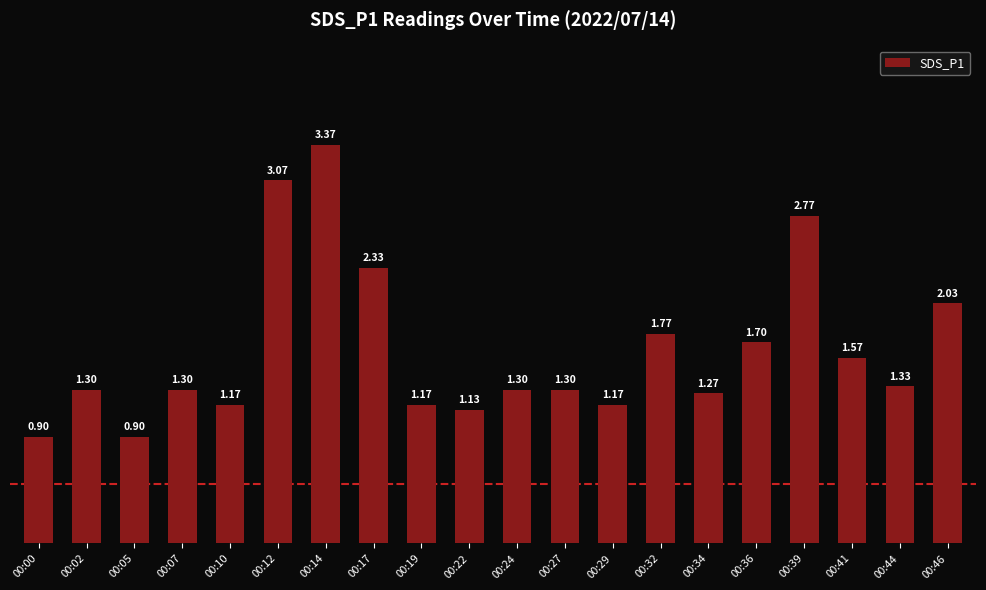

Is it true that the value at 00:07 is 1.7?

False